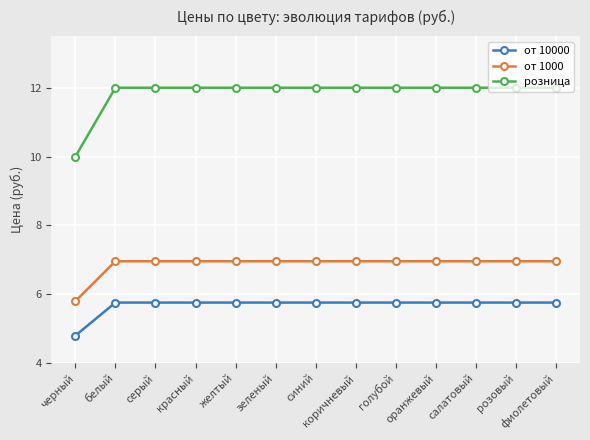

List the series in order of their overall mean, lowest first.

от 10000, от 1000, розница